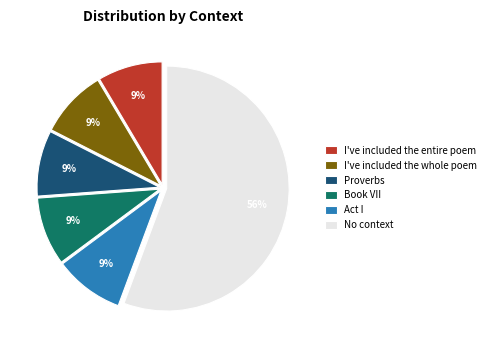

What is the majority slice?

No context